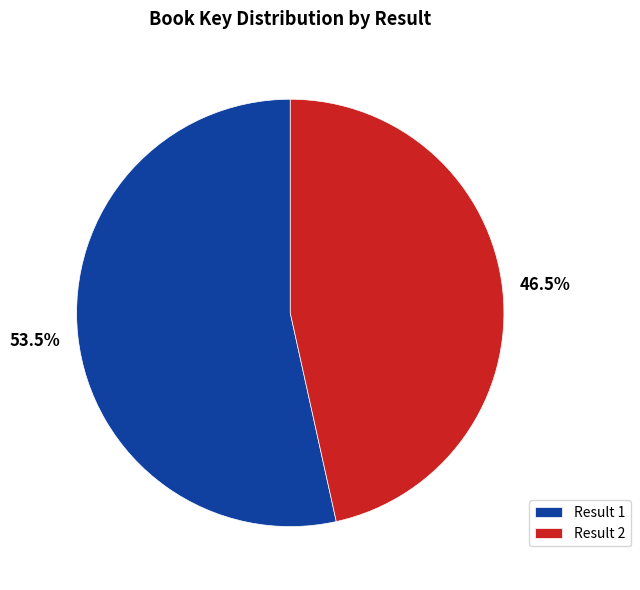

Which slice represents more than half of the pie?

Result 1